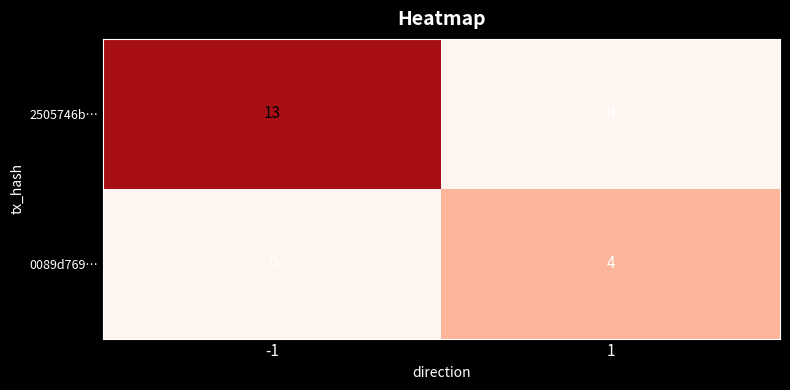

Reading left to right, what are all the values shown in this chart?

2505746b…: -1=13	1=0
0089d769…: -1=0	1=4